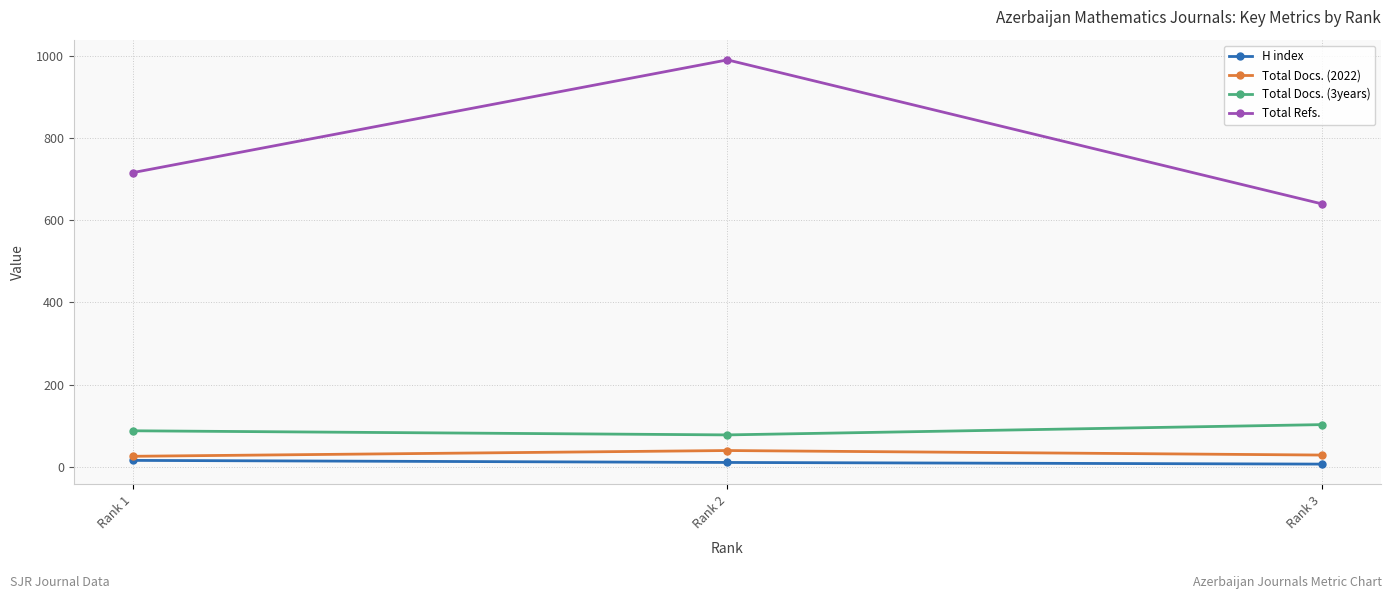

Rank the series by their maximum value, from highest to lowest.

Total Refs., Total Docs. (3years), Total Docs. (2022), H index